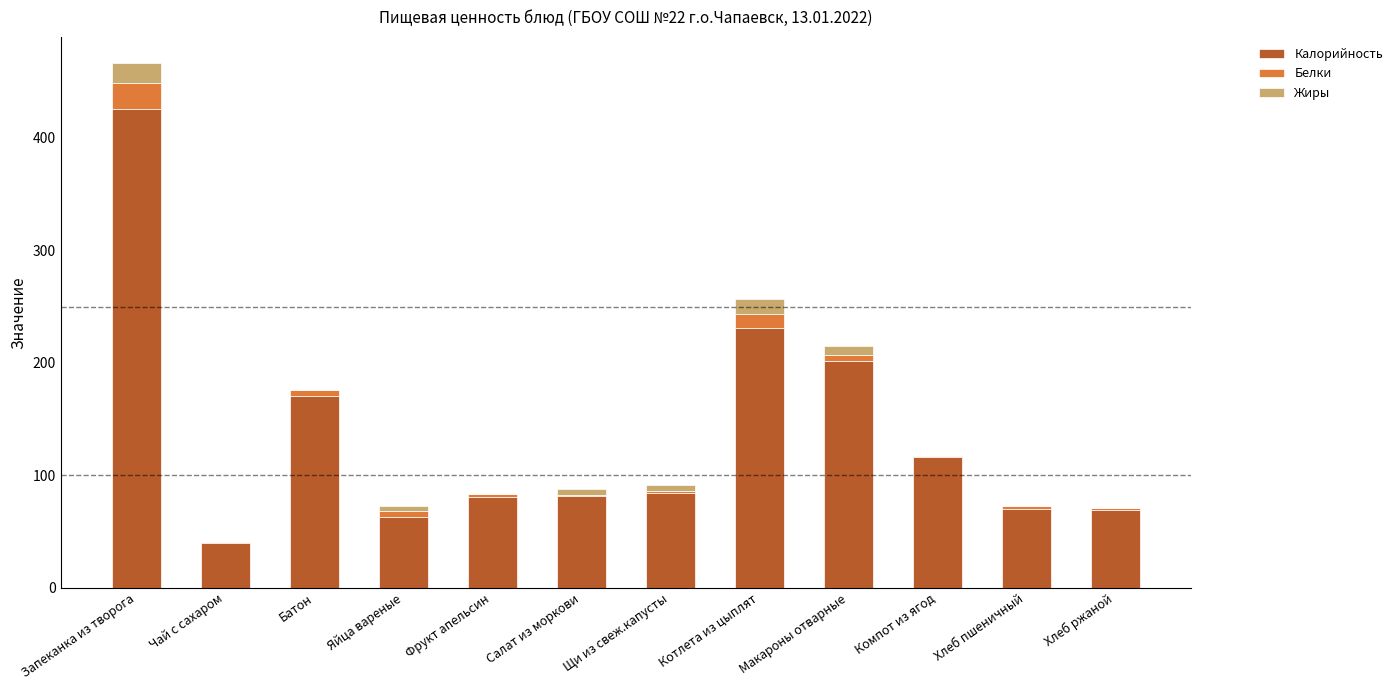

Which category has the highest value in the Калорийность series?

Запеканка из творога